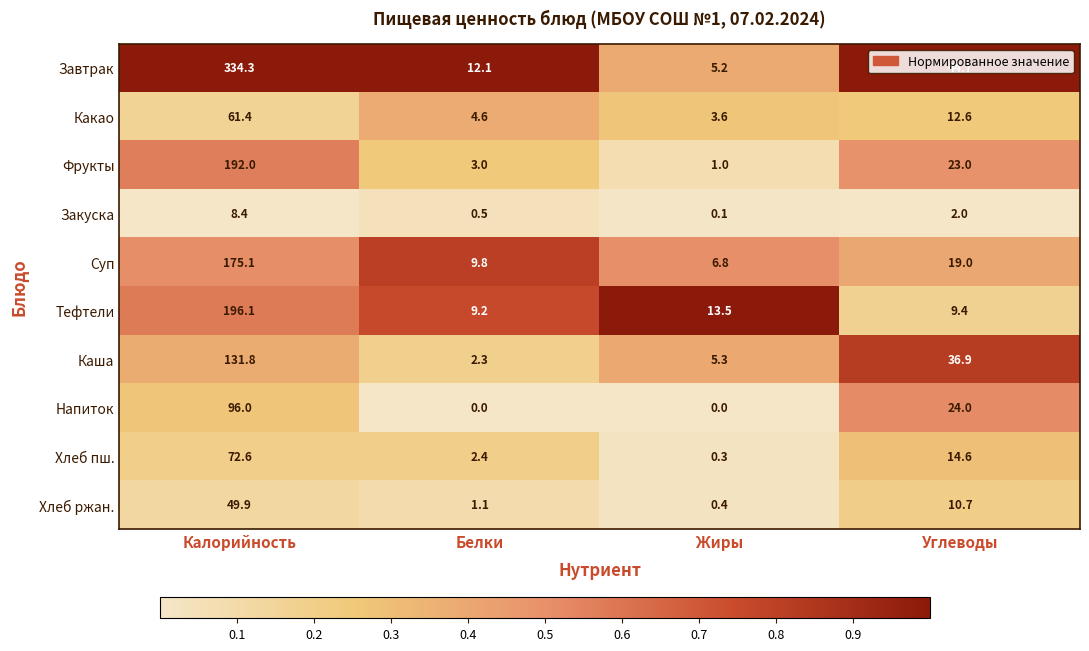

Which series has the largest total across all categories?

Завтрак